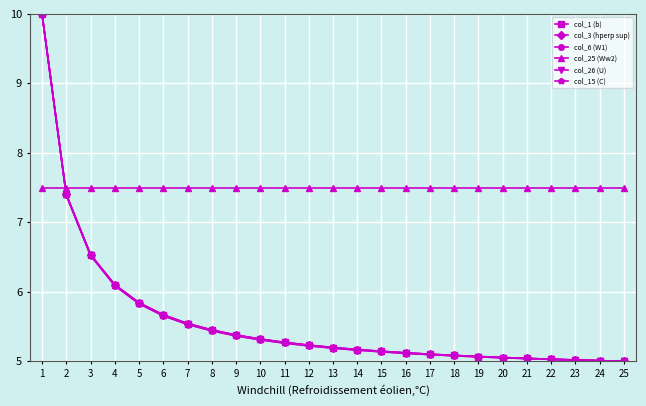

Is this an area chart (filled region under the line)?

No